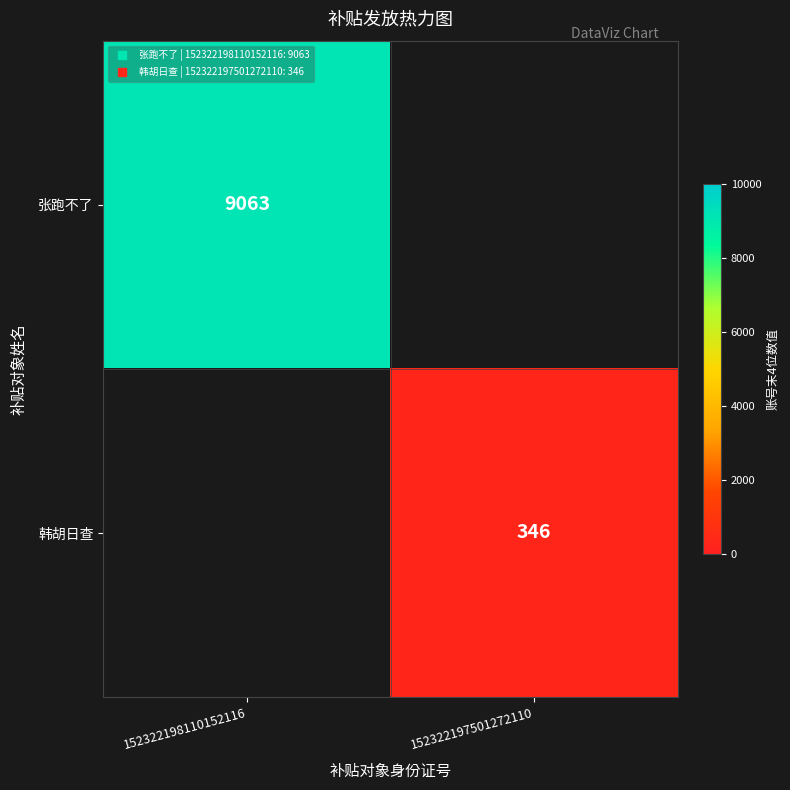

The value of 张跑不了 at 152322198110152116 is 12123.3. True or false?

False